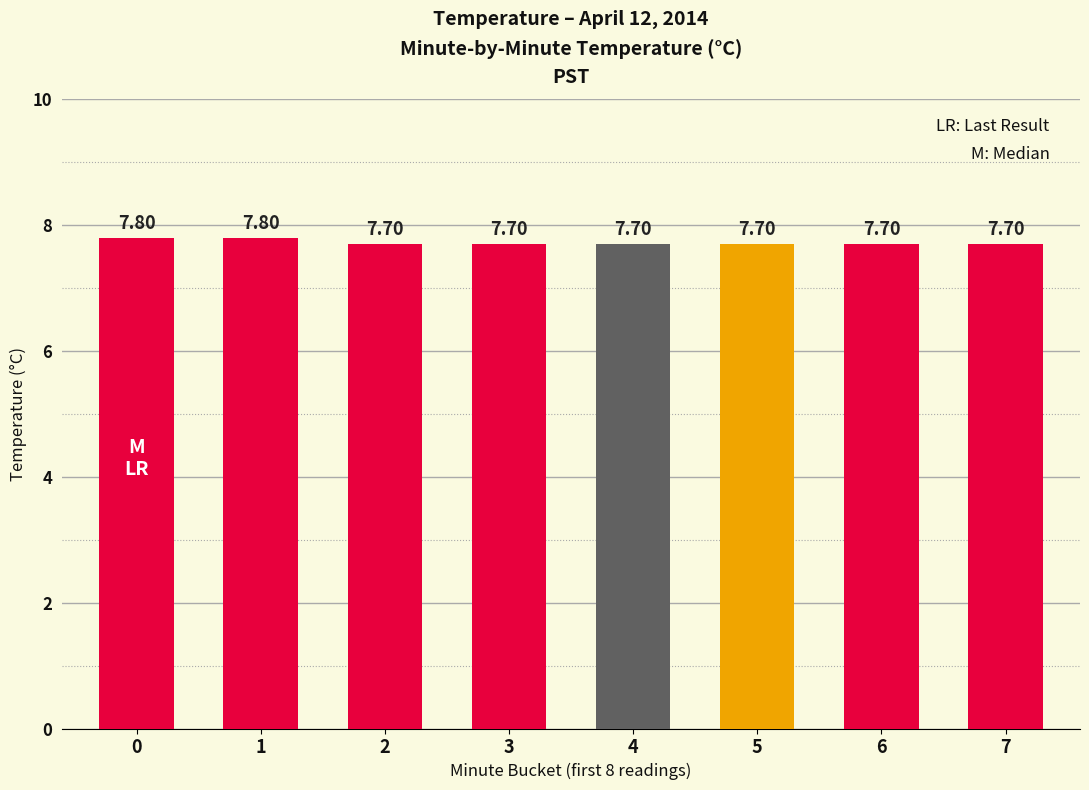

What is the average value?

7.7